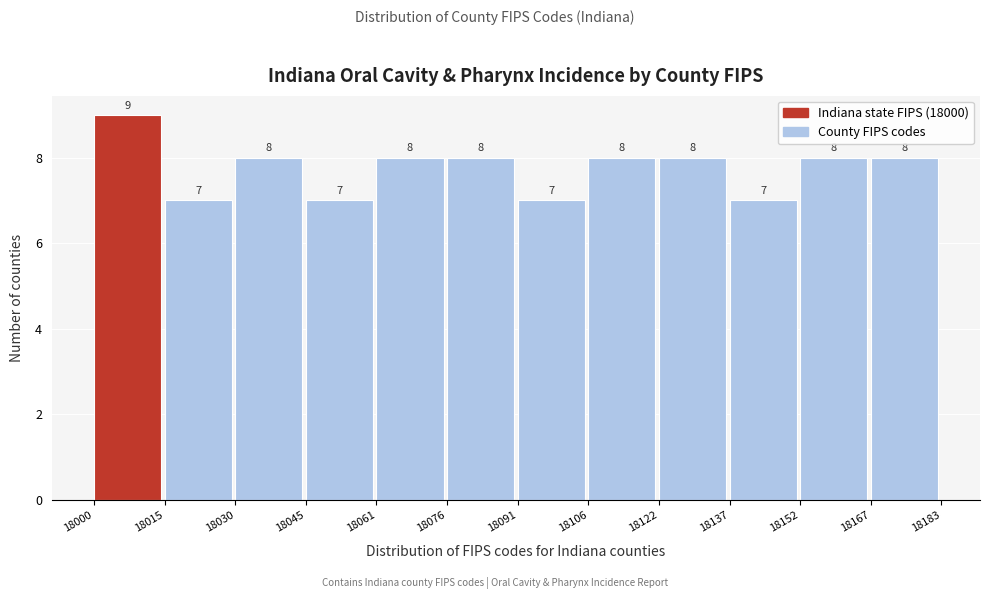

Reading left to right, transcribe this chart: for each bar, give the range it covers on the x-axis and its height.

18000 to 18015: 9
18015 to 18030: 7
18030 to 18045: 8
18045 to 18061: 7
18061 to 18076: 8
18076 to 18091: 8
18091 to 18106: 7
18106 to 18122: 8
18122 to 18137: 8
18137 to 18152: 7
18152 to 18167: 8
18167 to 18183: 8